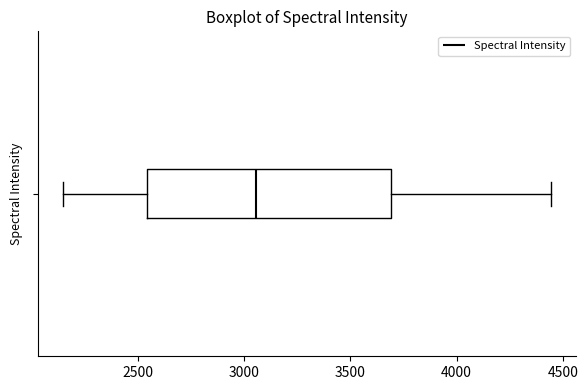

Transcribe this box plot: give where the median line is, the range the box spans, and where the two whiskers end, as read against the x-axis. The values are not printed on the chart, so give them approximately, as read against the axis.

median 3050, box 2550 to 3700, whiskers 2150 to 4450